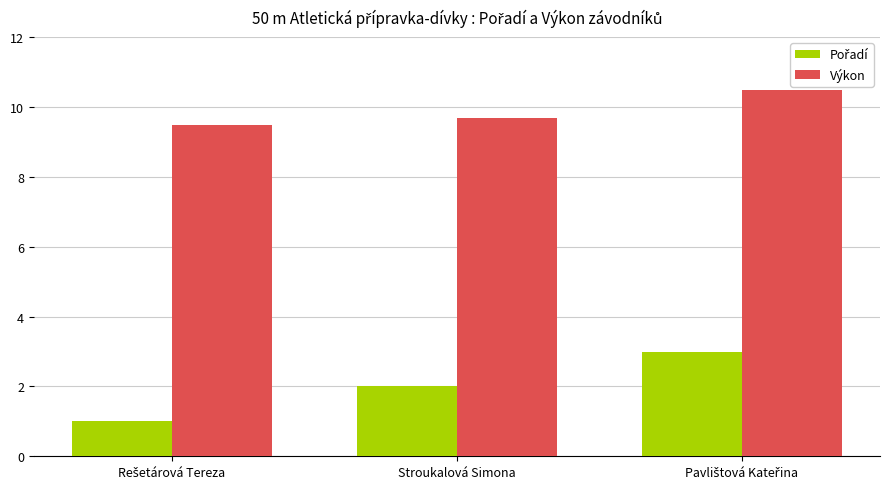

What is the difference between the maximum and minimum values in the Výkon series?

1.0